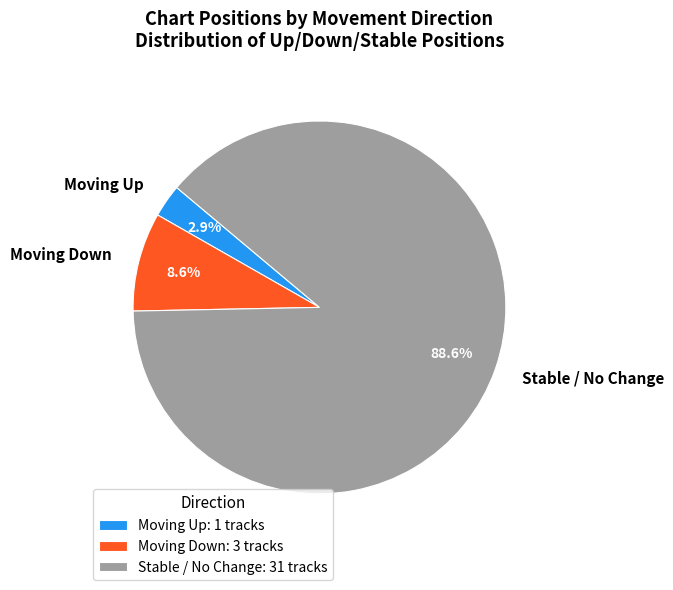

What percentage is NOT represented by Moving Down?

91.4%